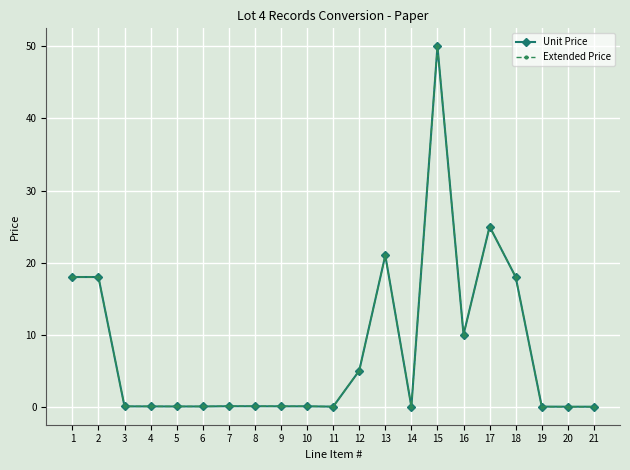

Is the value of Extended Price at 3 greater than the value of Unit Price at 2?

No